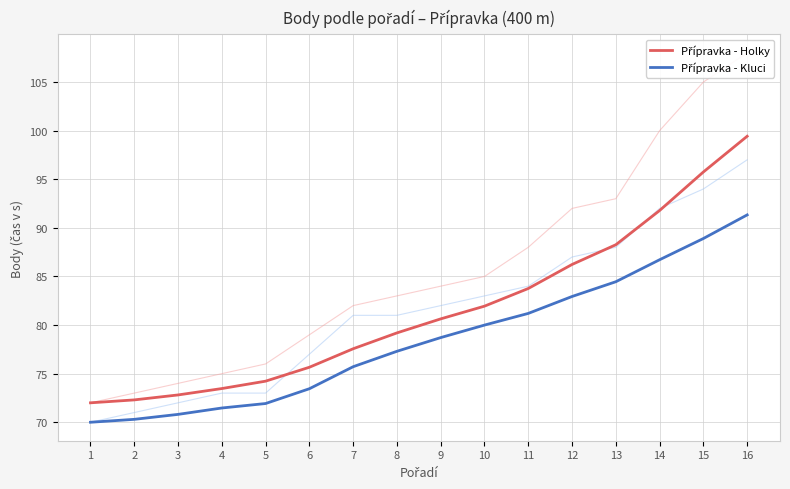

How many lines are shown in the chart?

2